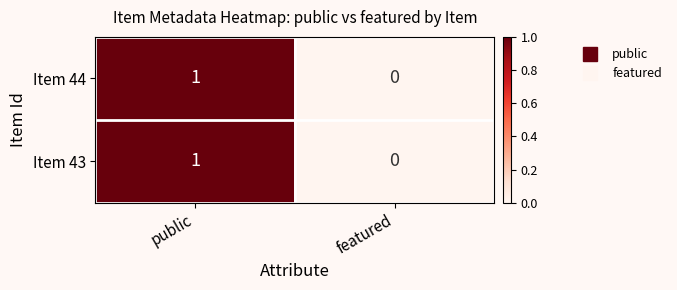

Where is Item 43 nearest to the value 0?

featured